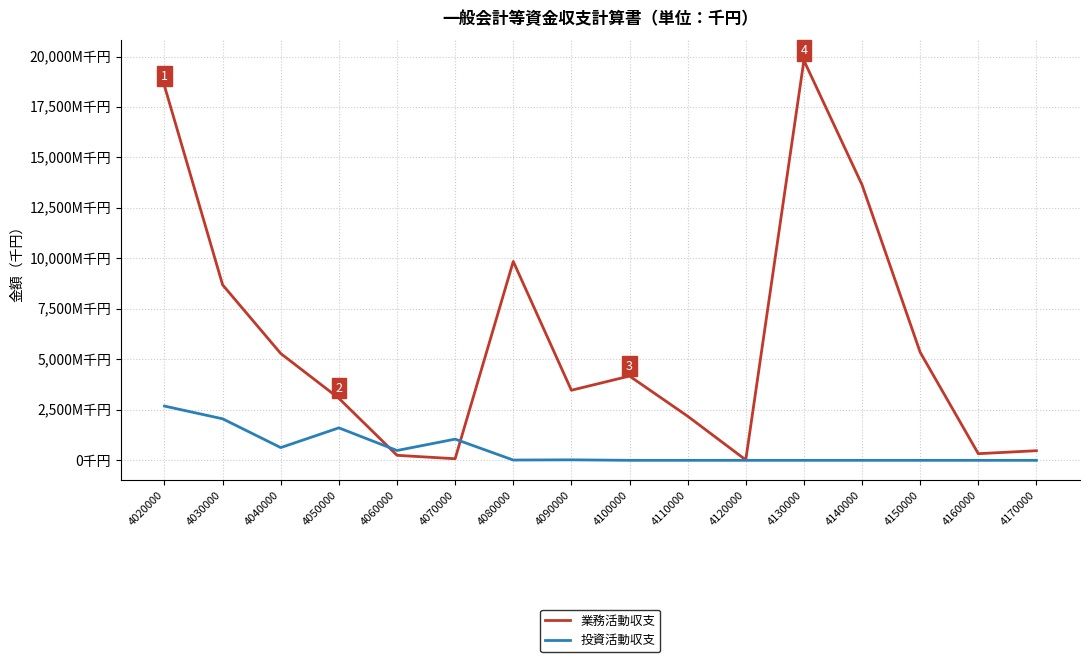

Reading right to left, what are all the values shown in this chart?

業務活動収支: 4170000=476260	4160000=329232	4150000=5354937	4140000=13648147	4130000=19808576	4120000=20807	4110000=2186205	4100000=4174092	4090000=3470877	4080000=9851980	4070000=78754	4060000=248675	4050000=3073107	4040000=5290439	4030000=8690976	4020000=18542956
投資活動収支: 4170000=0	4160000=0	4150000=0	4140000=0	4130000=0	4120000=0	4110000=0	4100000=0	4090000=24394	4080000=14129	4070000=1049851	4060000=486396	4050000=1608317	4040000=630589	4030000=2056238	4020000=2686827